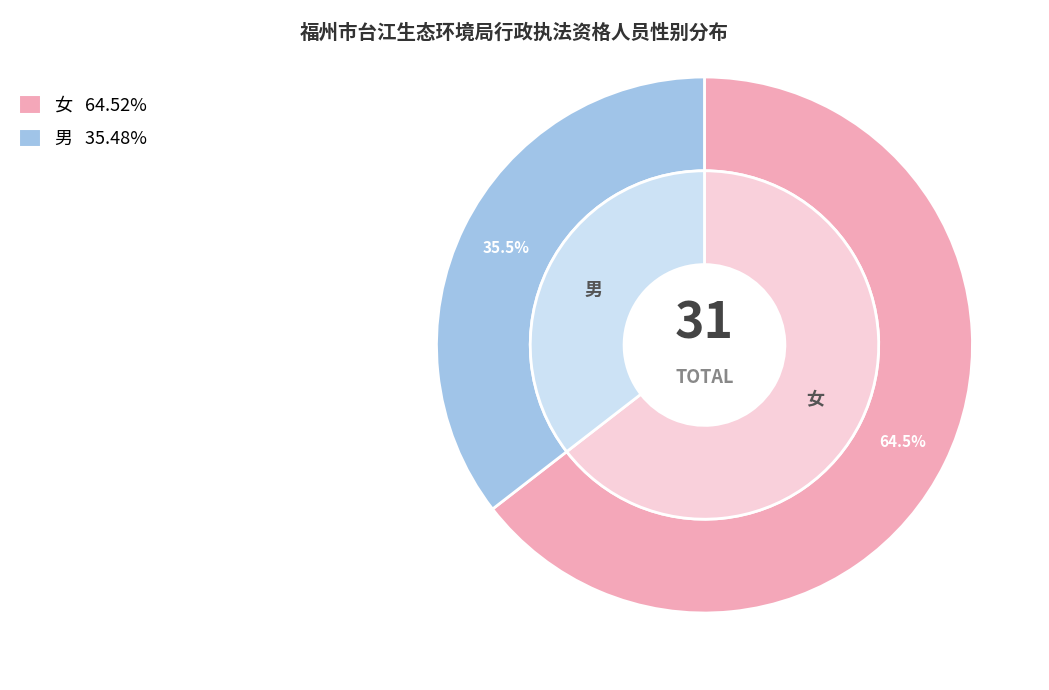

Does 男 account for over 50% of the chart?

No